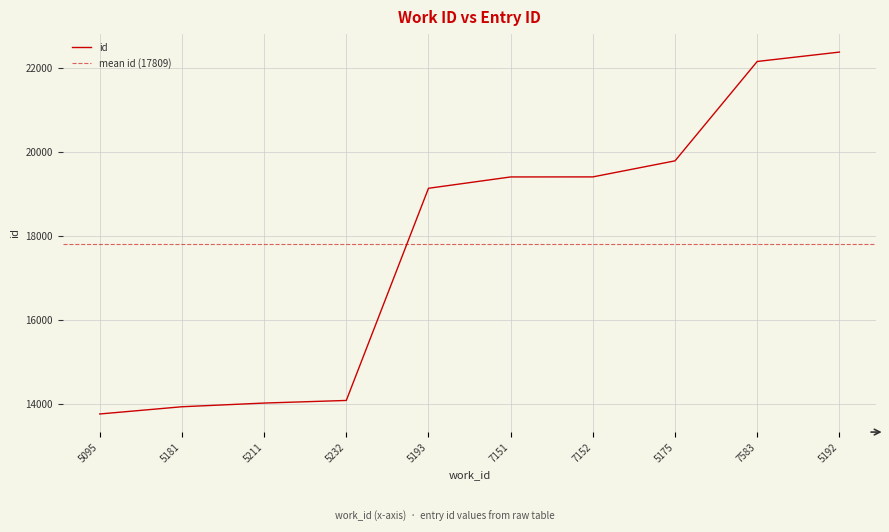

Rank the categories by value from highest to lowest.

5192, 7583, 5175, 7152, 7151, 5193, 5232, 5211, 5181, 5095